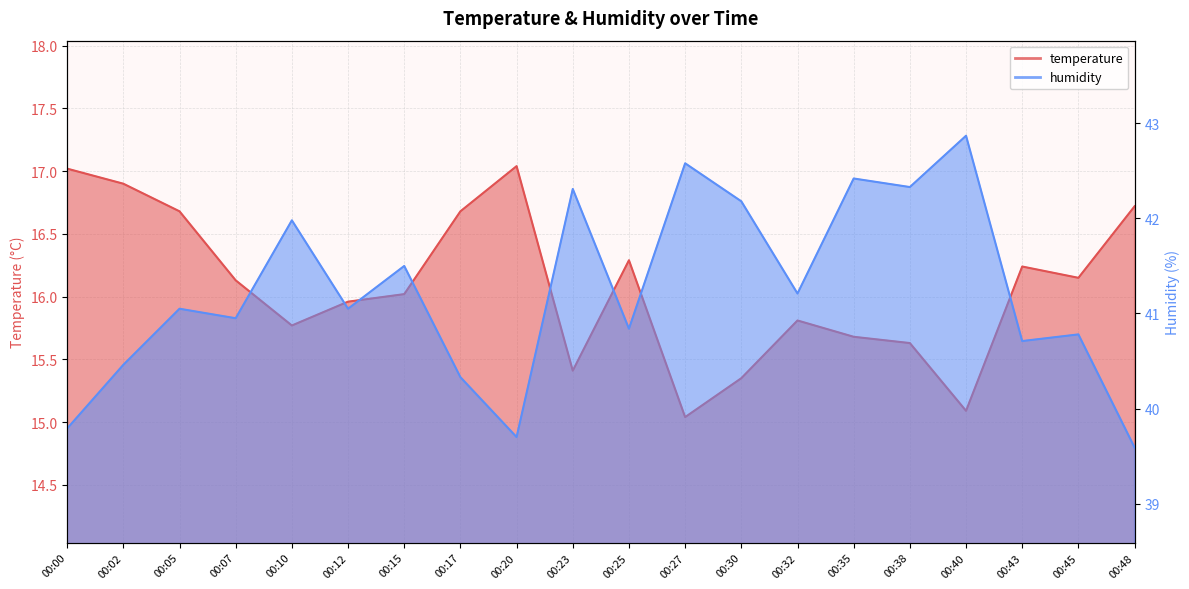

Reading right to left, transcribe all the data shown in this chart.

temperature: 16.7	16.1	16.2	15.1	15.6	15.7	15.8	15.3	15.0	16.3	15.4	17.0	16.7	16.0	16.0	15.8	16.1	16.7	16.9	17.0
humidity: 39.6	40.8	40.7	42.9	42.3	42.4	41.2	42.2	42.6	40.8	42.3	39.7	40.3	41.5	41.0	42.0	41.0	41.0	40.5	39.8